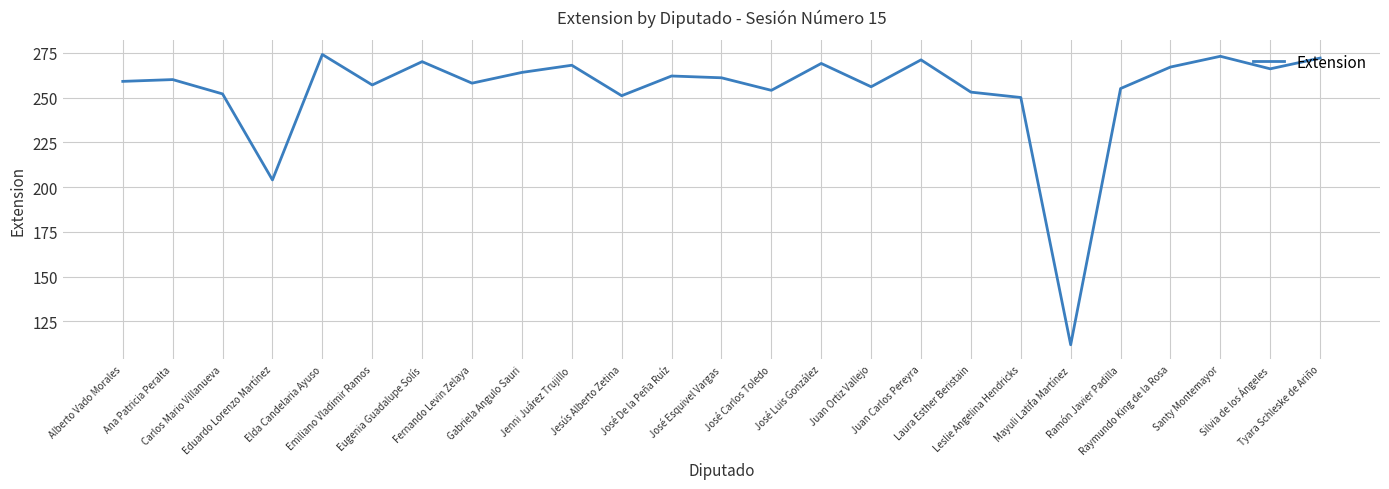

How many lines are shown in the chart?

1